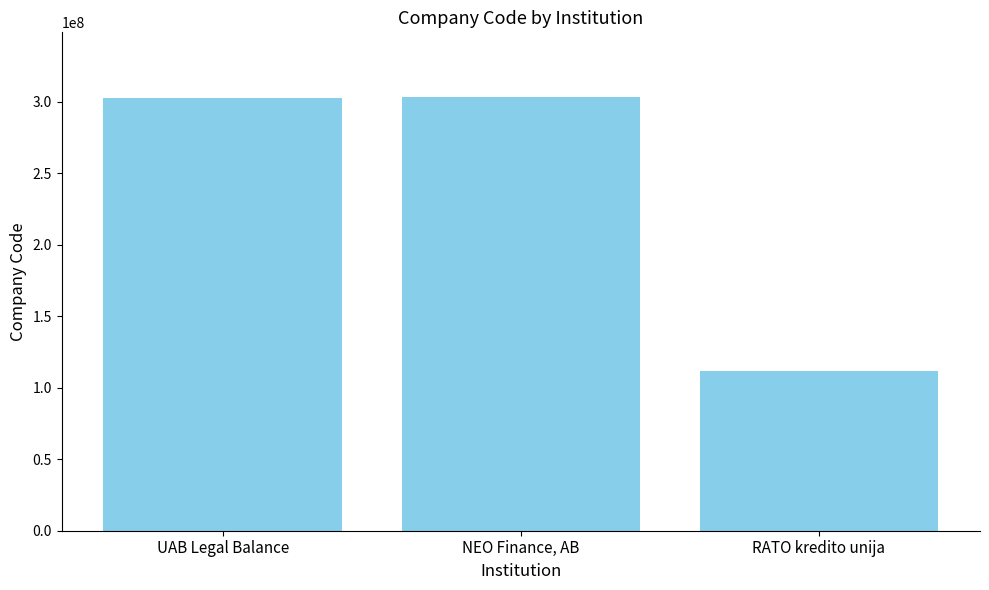

What is the minimum value shown in the chart?

112043124